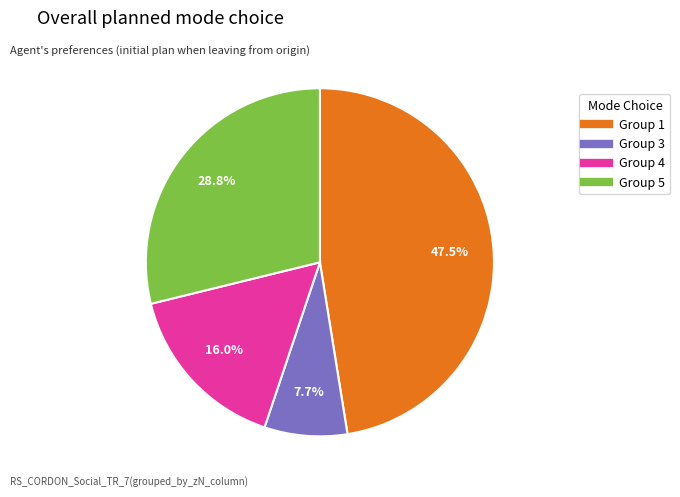

Does any single category account for the majority?

No